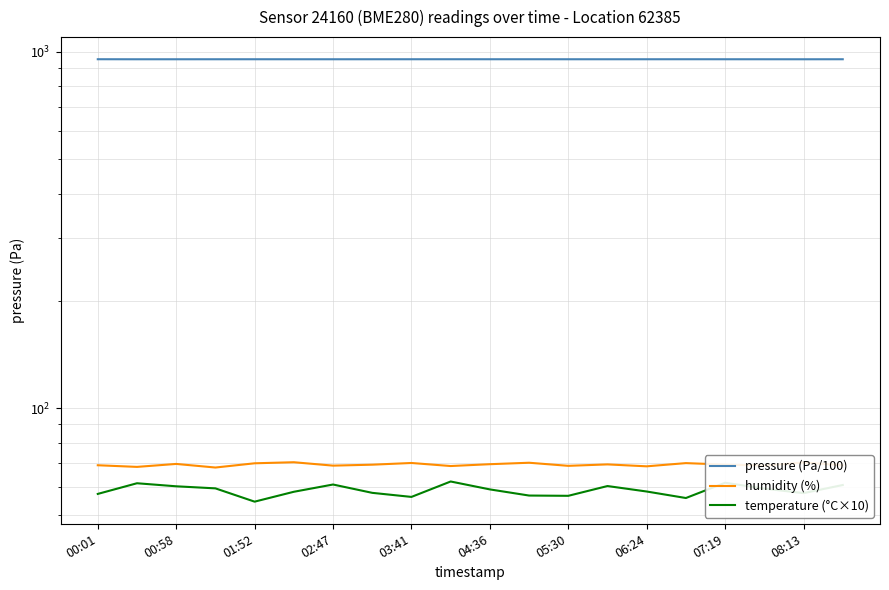

Is the value of temperature (°C×10) at 07:19 greater than the value of humidity (%) at 02:47?

No